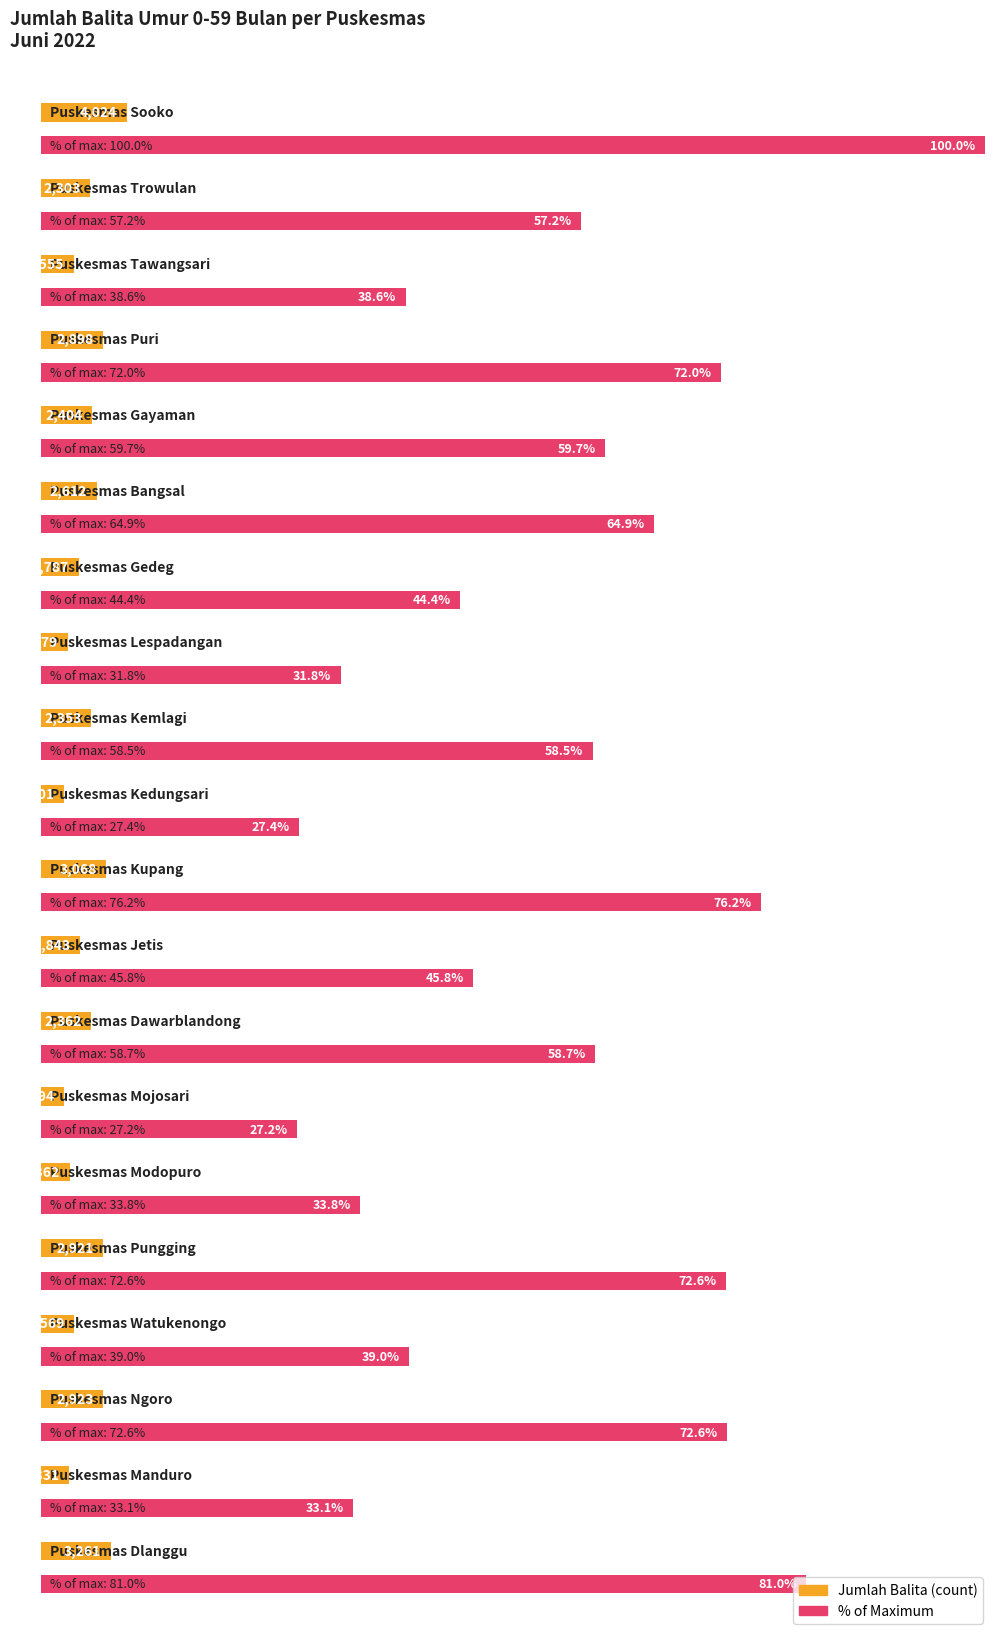

The chart shows a value of 1471 at Puskesmas Ngoro. True or false?

False